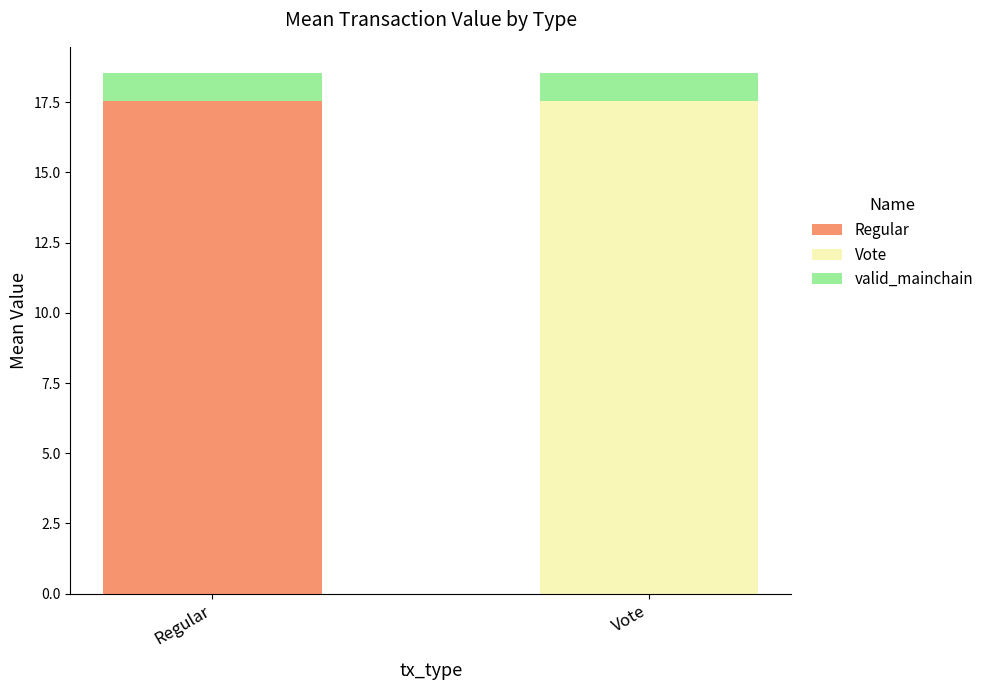

What is the total value across all series at Regular?

18.5